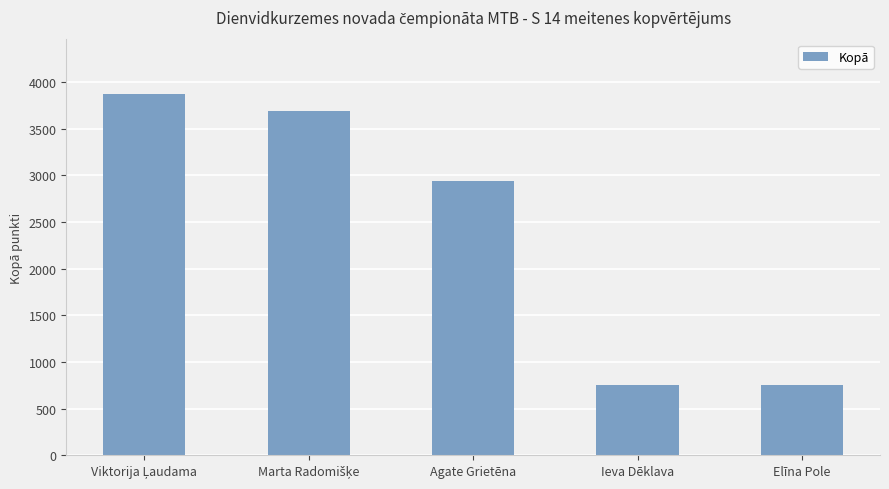

How many bars are there in total?

5